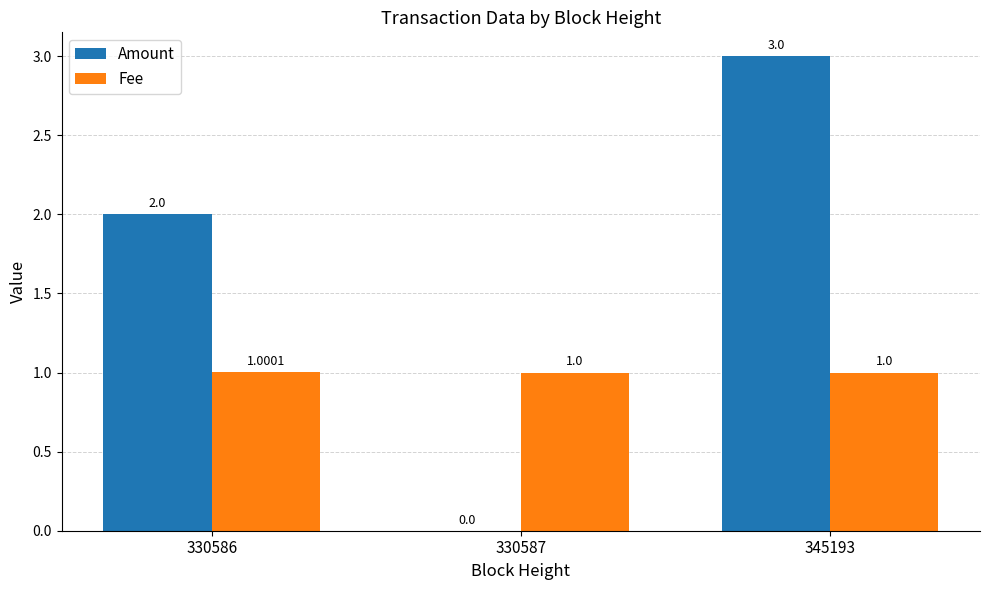

What is the total value across all series at 330586?

3.0